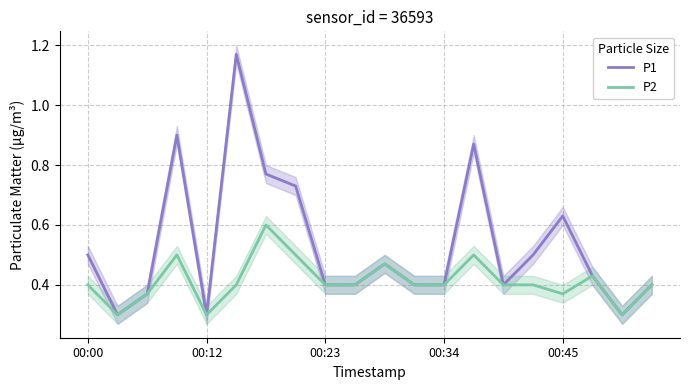

What is the lowest value of the P1 series?

0.3